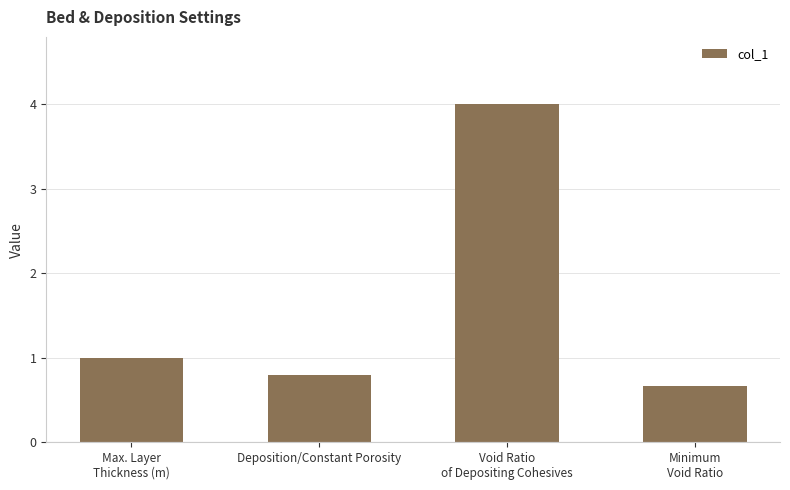

What is the change in value from Deposition/Constant Porosity to Void Ratio
of Depositing Cohesives?

+3.2